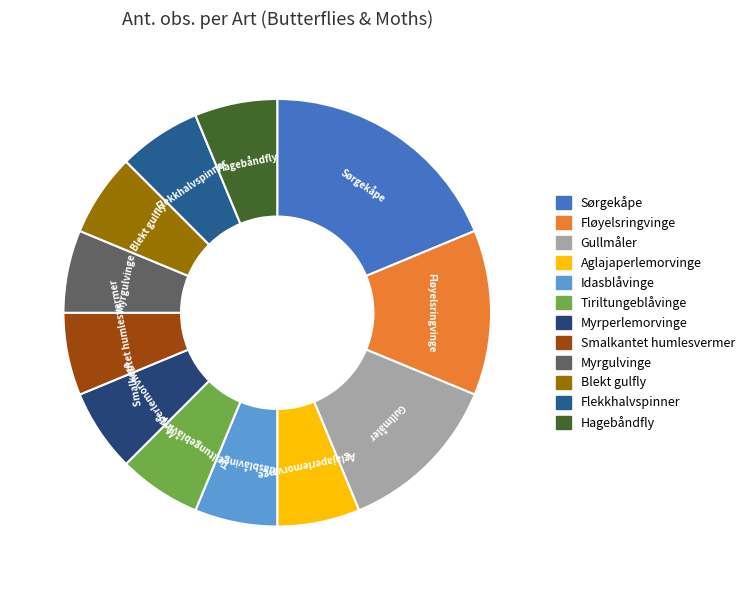

Which has a higher value, Idasblåvinge or Gullmåler?

Gullmåler